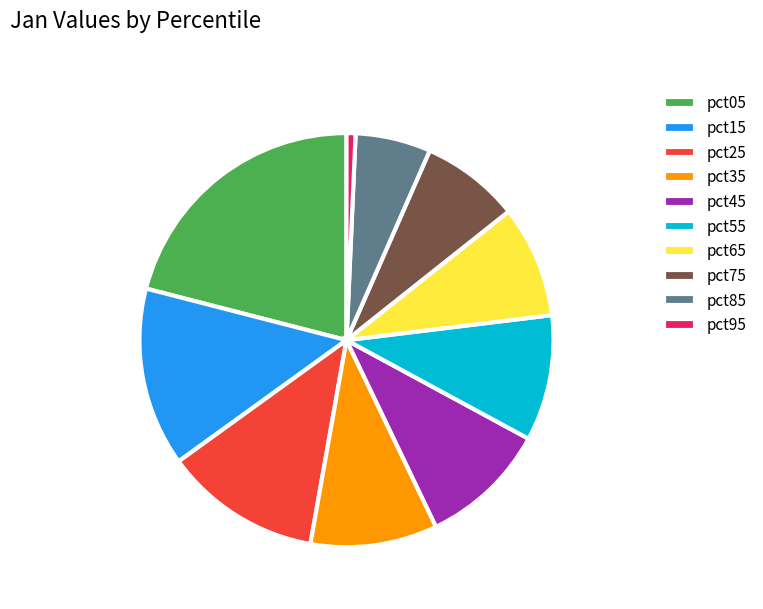

Do pct75 and pct55 together represent more than half of the pie?

No